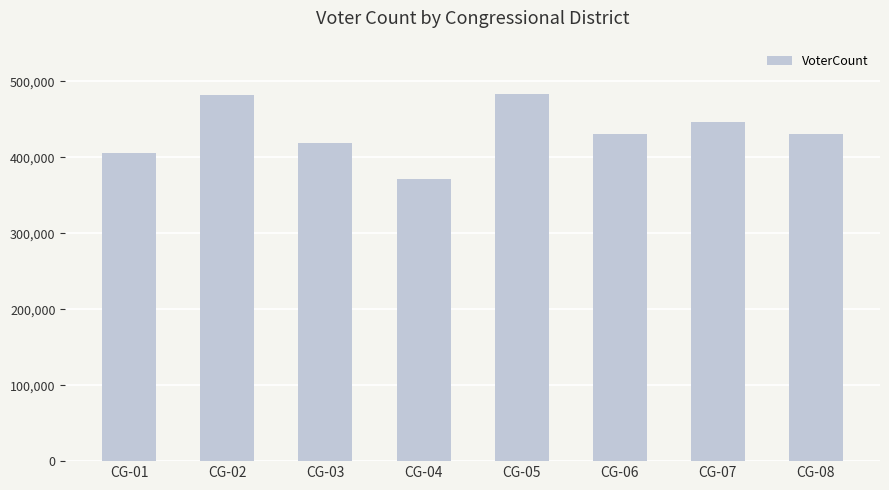

True or false: the data shows 445927 at CG-07.

True